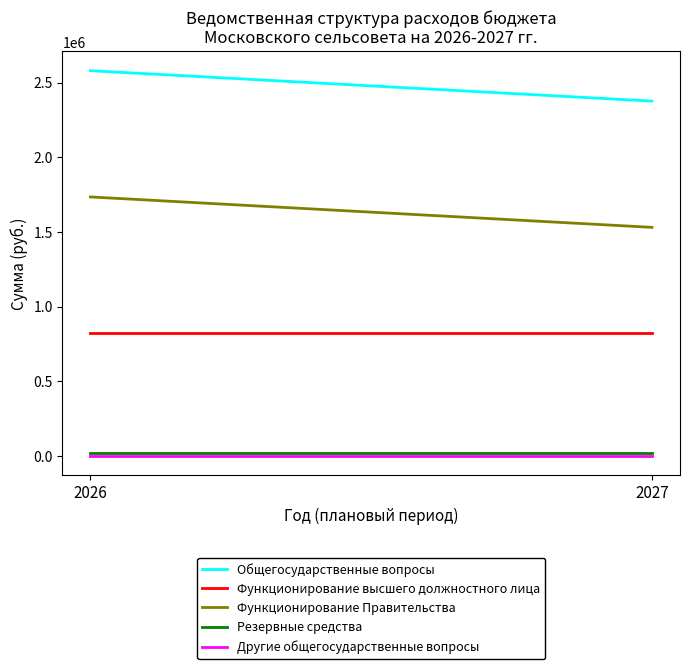

What is the average value of the Другие общегосударственные вопросы series?

1000.0